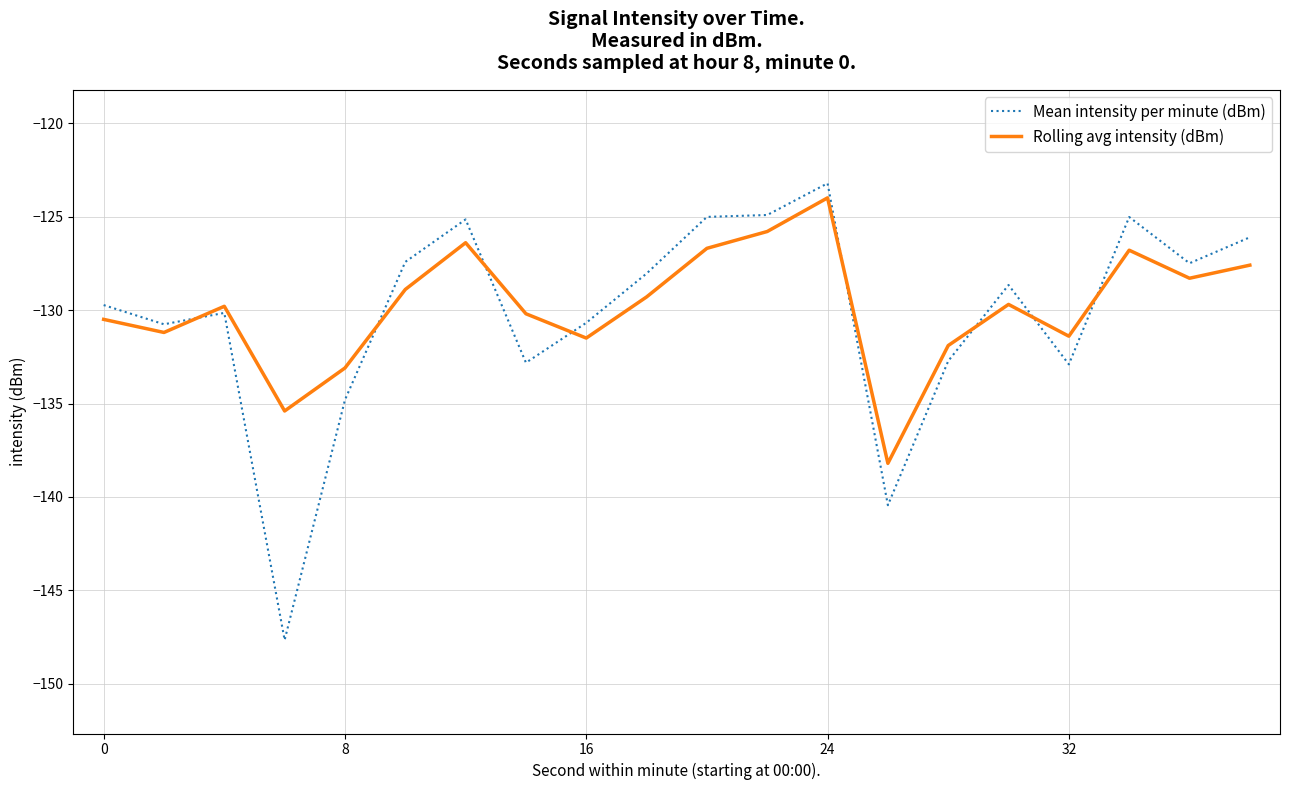

Rank the series by their average value, from highest to lowest.

Rolling avg intensity (dBm), Mean intensity per minute (dBm)